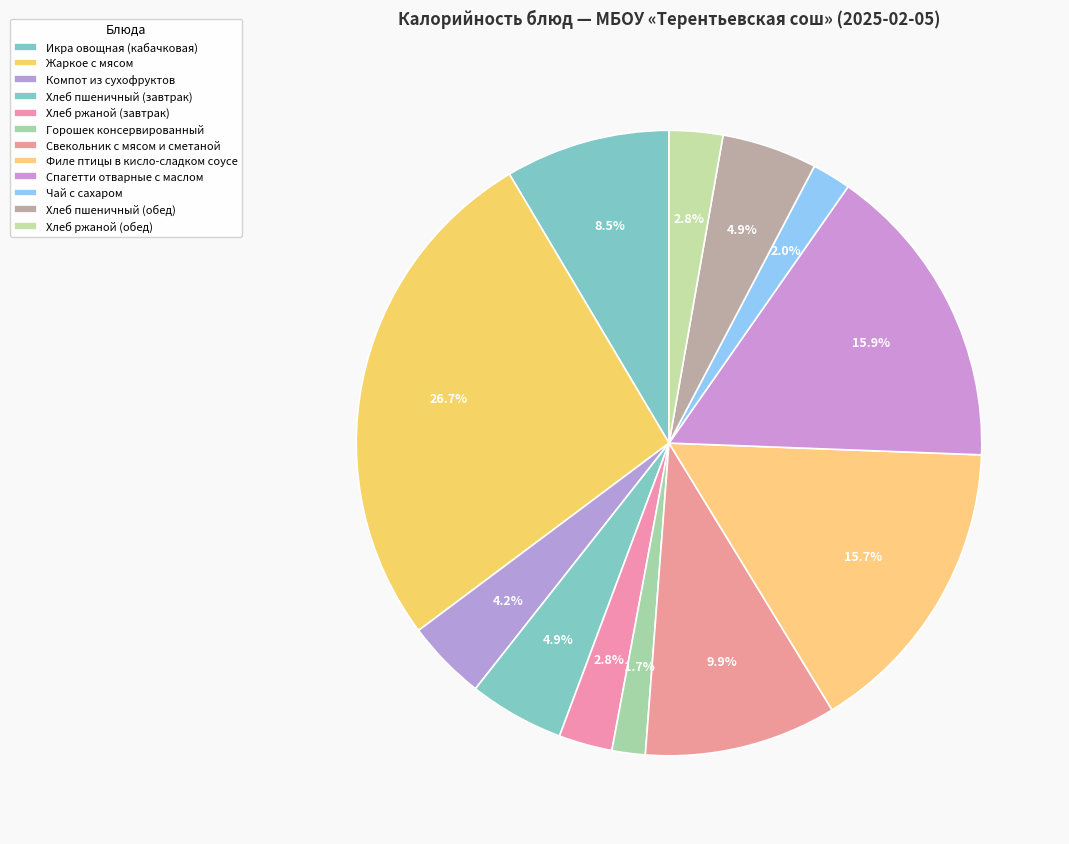

What is the largest slice in the pie chart?

Жаркое с мясом